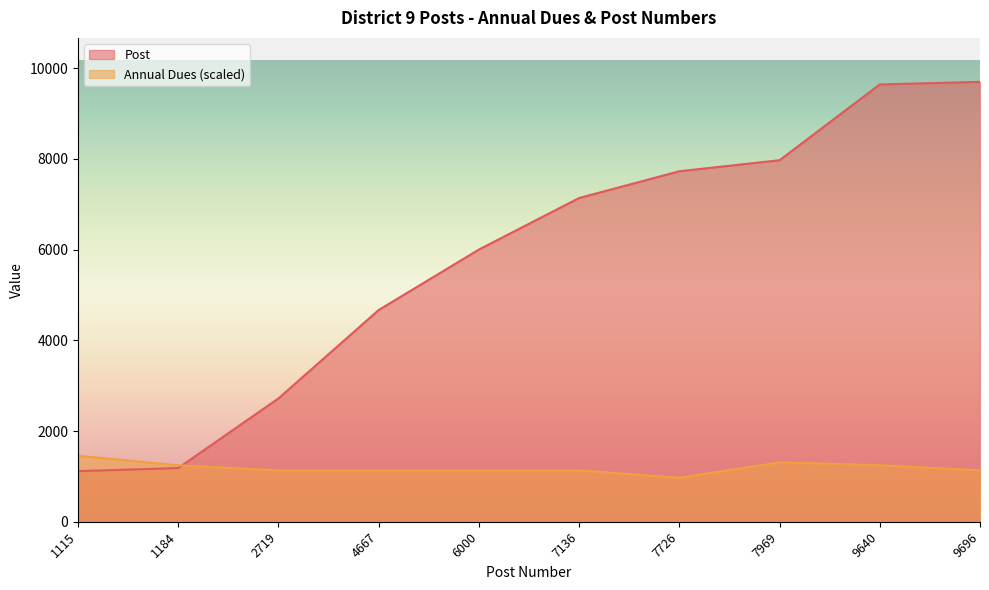

Is it true that Annual Dues equals 787.5 at 7136?

False